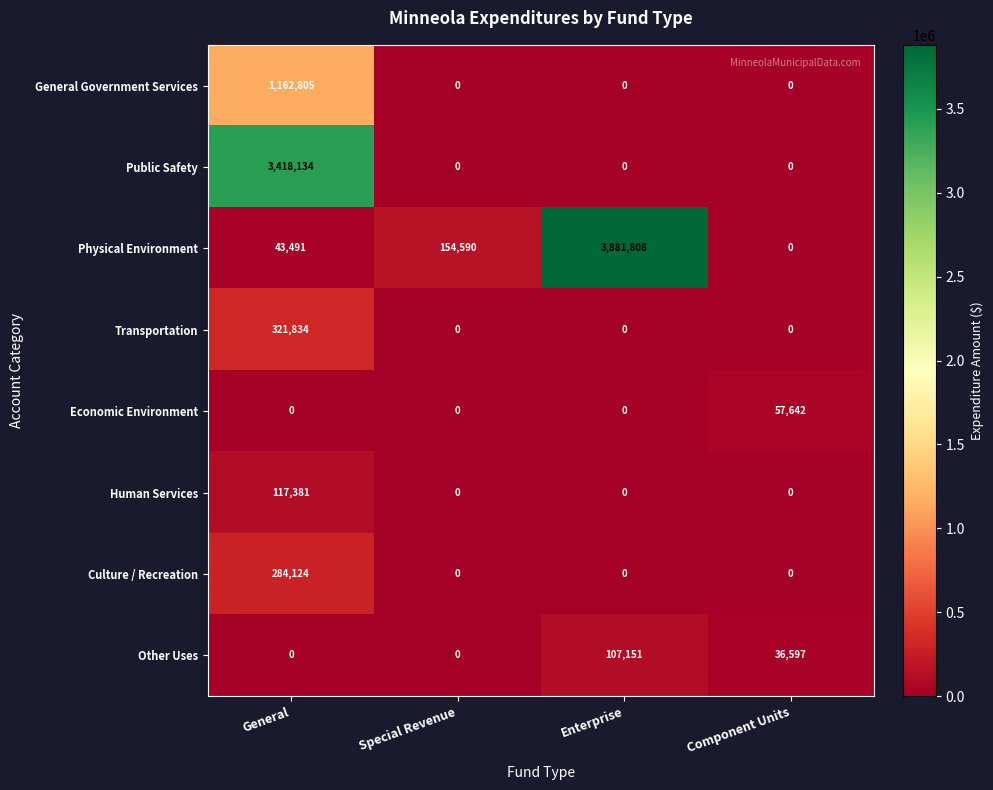

Which series has the widest spread of values?

Physical Environment